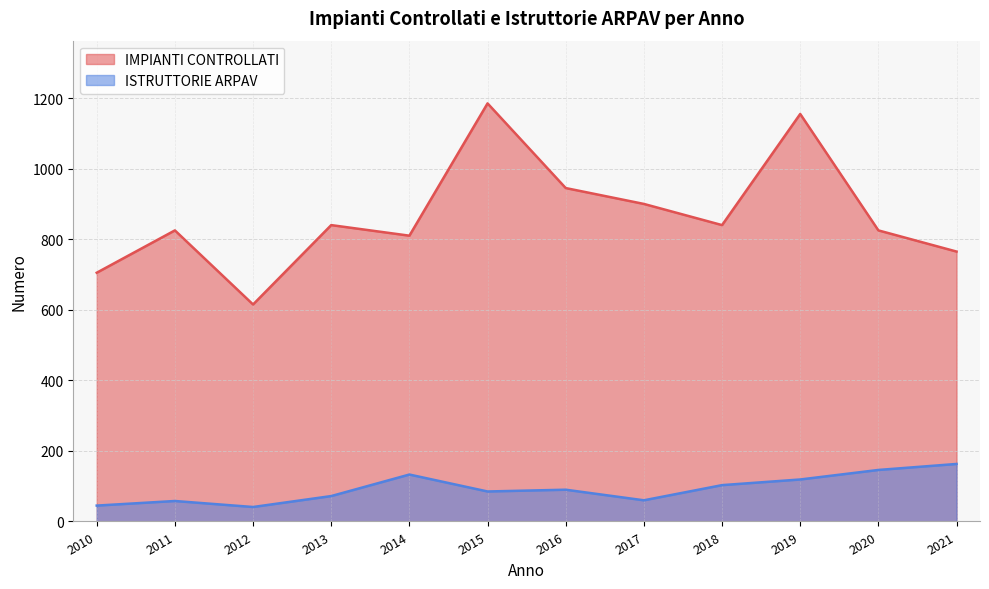

At which category does IMPIANTI CONTROLLATI reach its first local valley?

2012